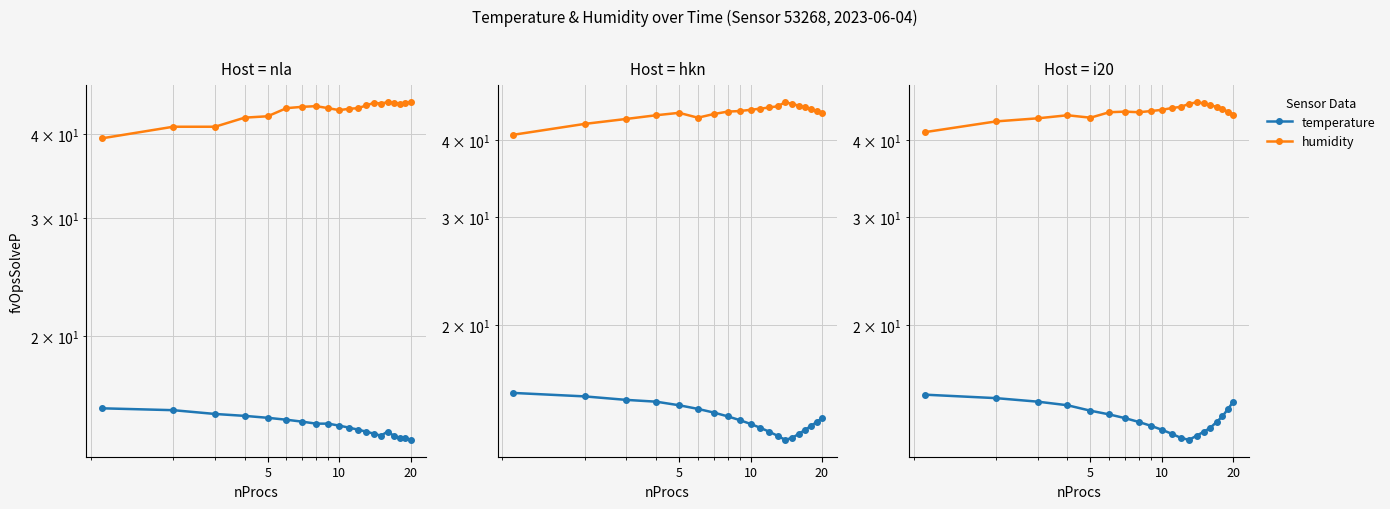

How many lines are shown in the chart?

2